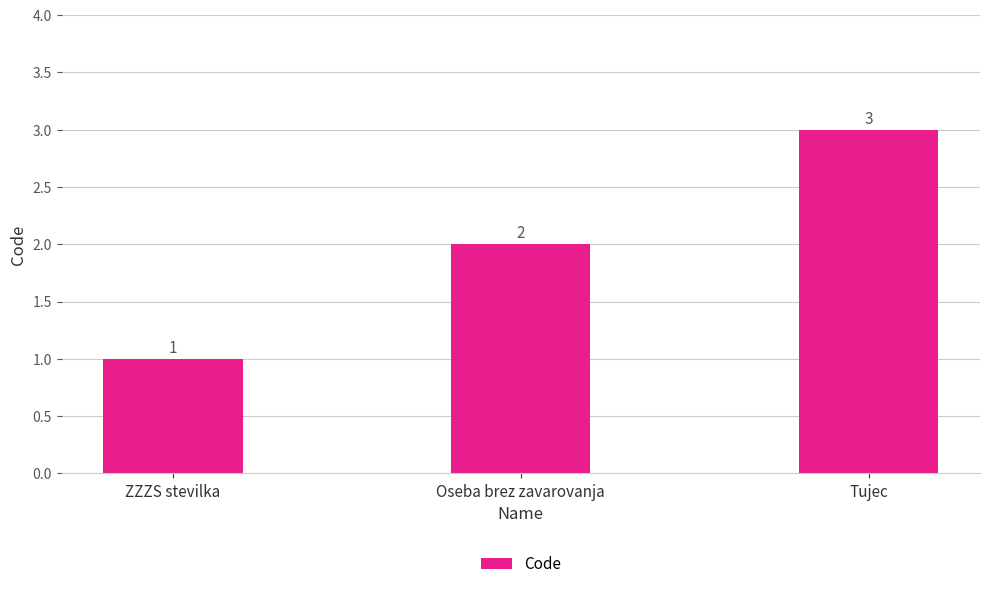

How many values are between 1 and 3?

3